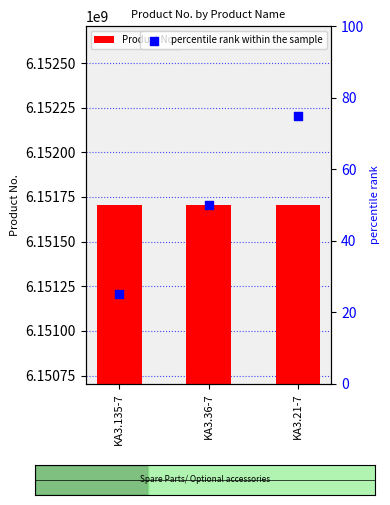

Which series reaches the minimum Y coordinate?

percentile rank within the sample